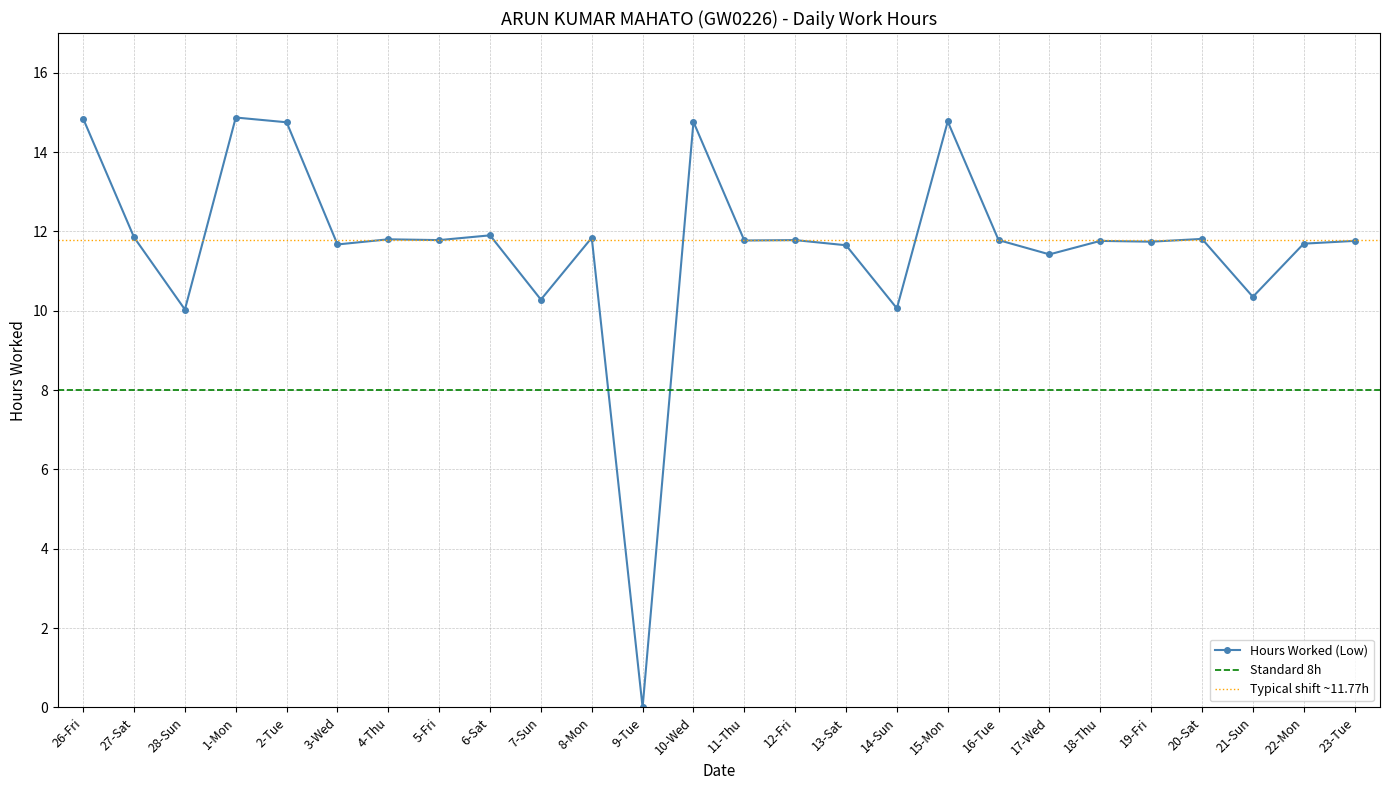

Does the chart display data point markers on the line(s)?

Yes